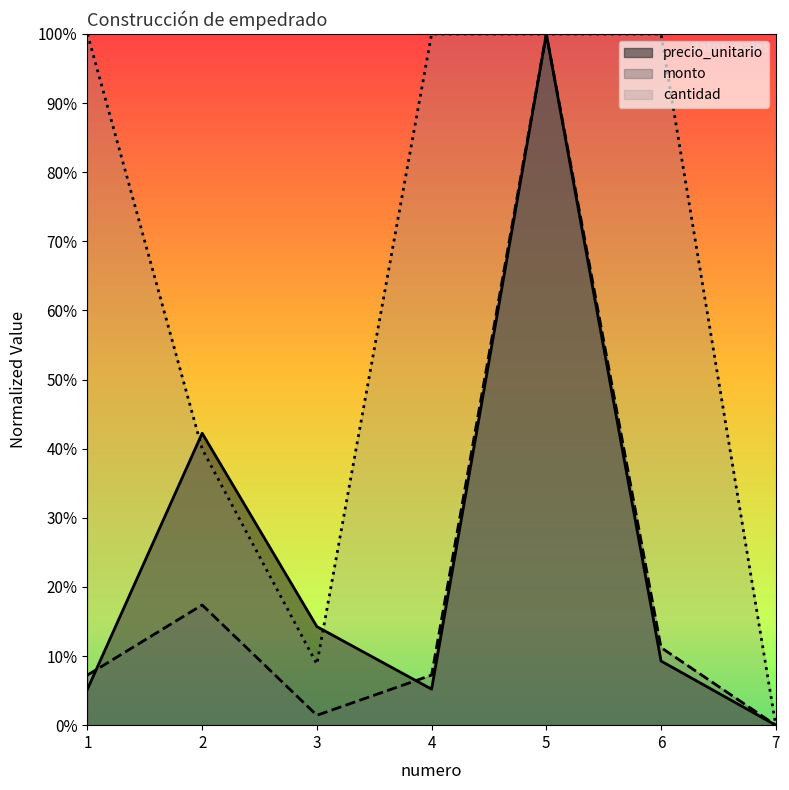

How many values in precio_unitario are above zero?

6